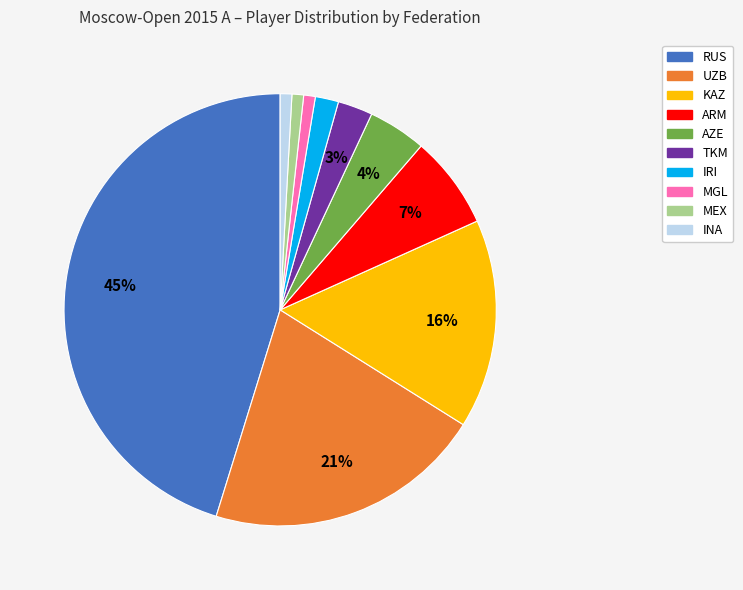

Count the number of slices in the pie.

10